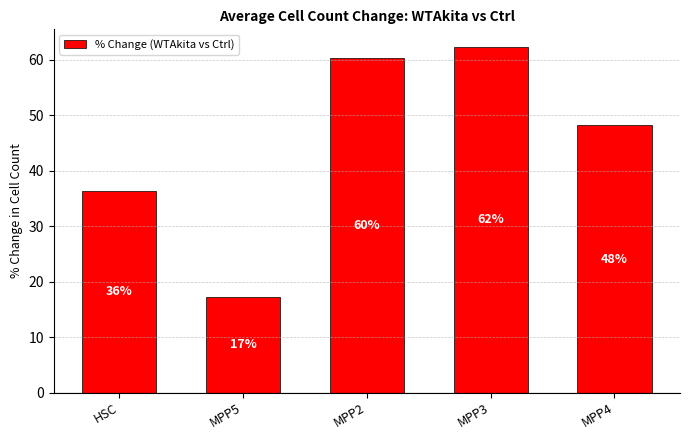

List the labels in order of value, largest first.

MPP3, MPP2, MPP4, HSC, MPP5